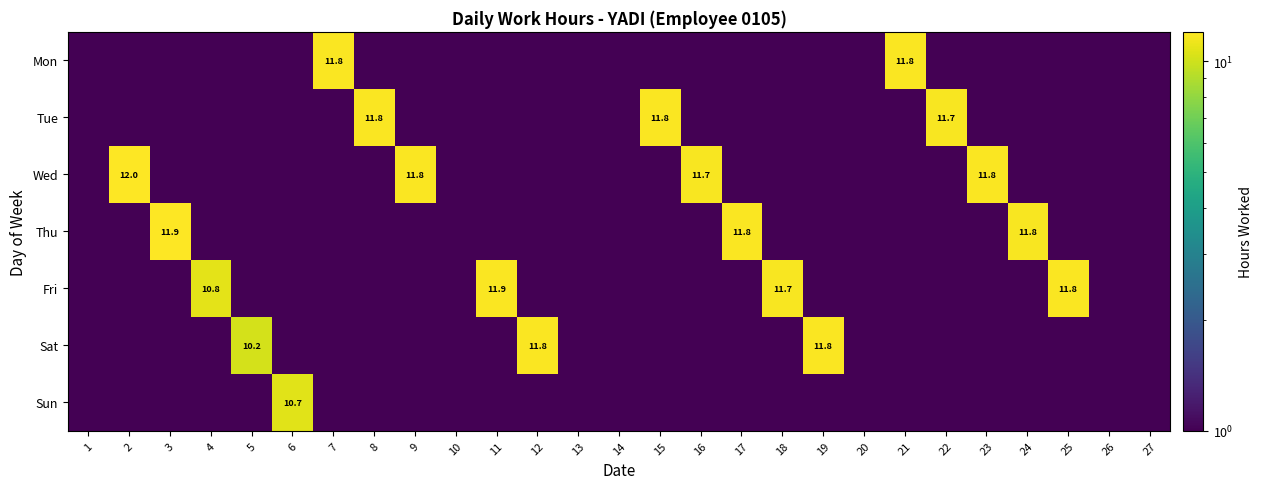

At which category does the chart reach its minimum across all series?

1